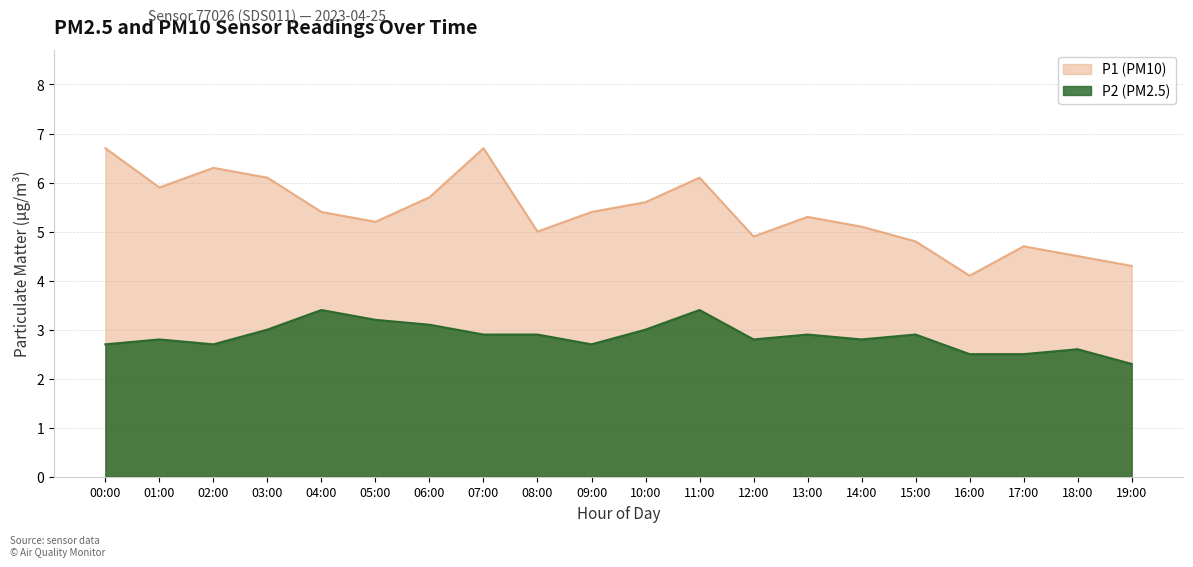

True or false: P1 has more than 2 points higher than both neighbors.

True